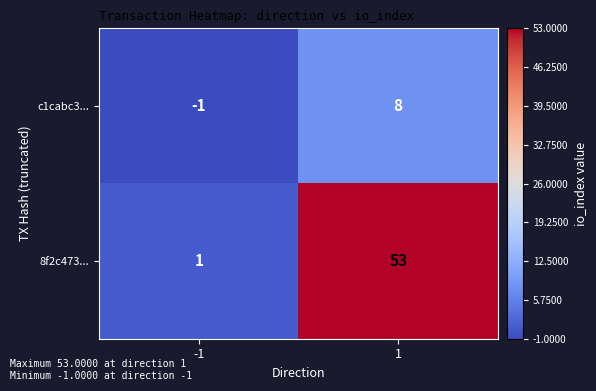

What is the sum of all 8f2c473... values?

54